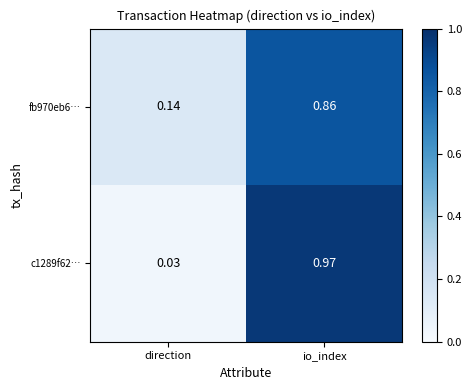

At which category is the sum across all series the highest?

io_index